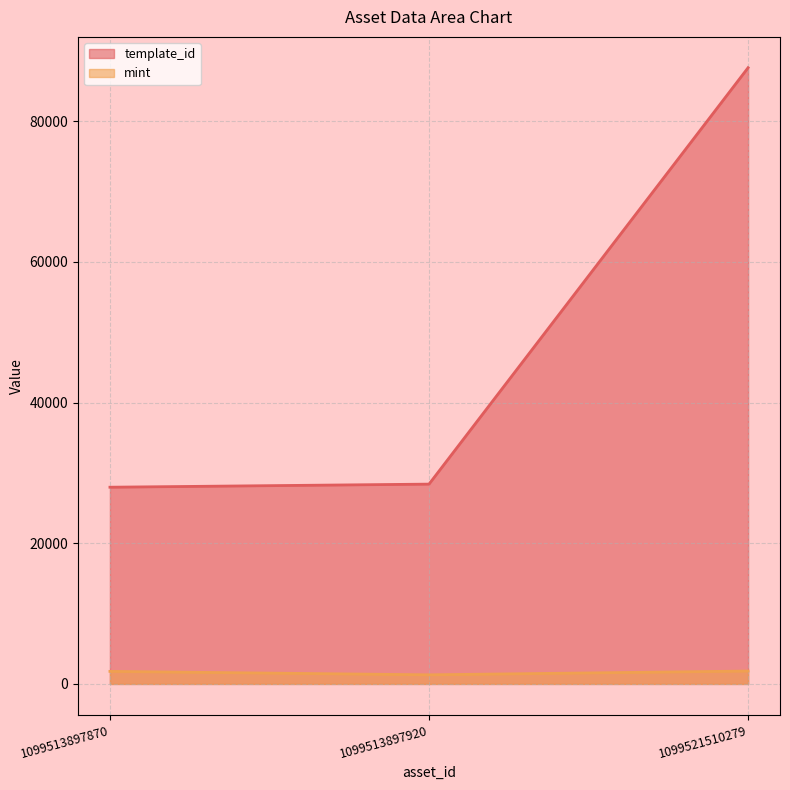

Rank the categories by template_id value from lowest to highest.

1099513897870, 1099513897920, 1099521510279